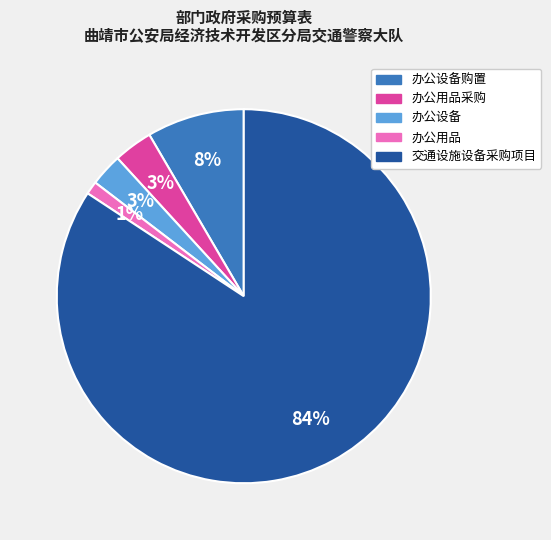

Count the number of slices in the pie.

5